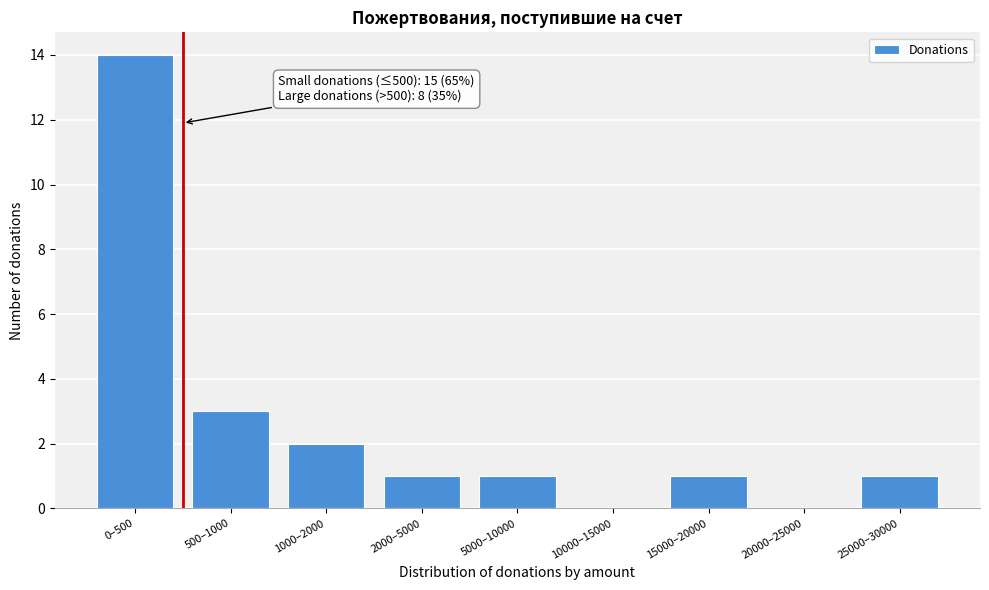

Reading left to right, extract all data points from this chart.

0–500=14	500–1000=3	1000–2000=2	2000–5000=1	5000–10000=1	10000–15000=0	15000–20000=1	20000–25000=0	25000–30000=1